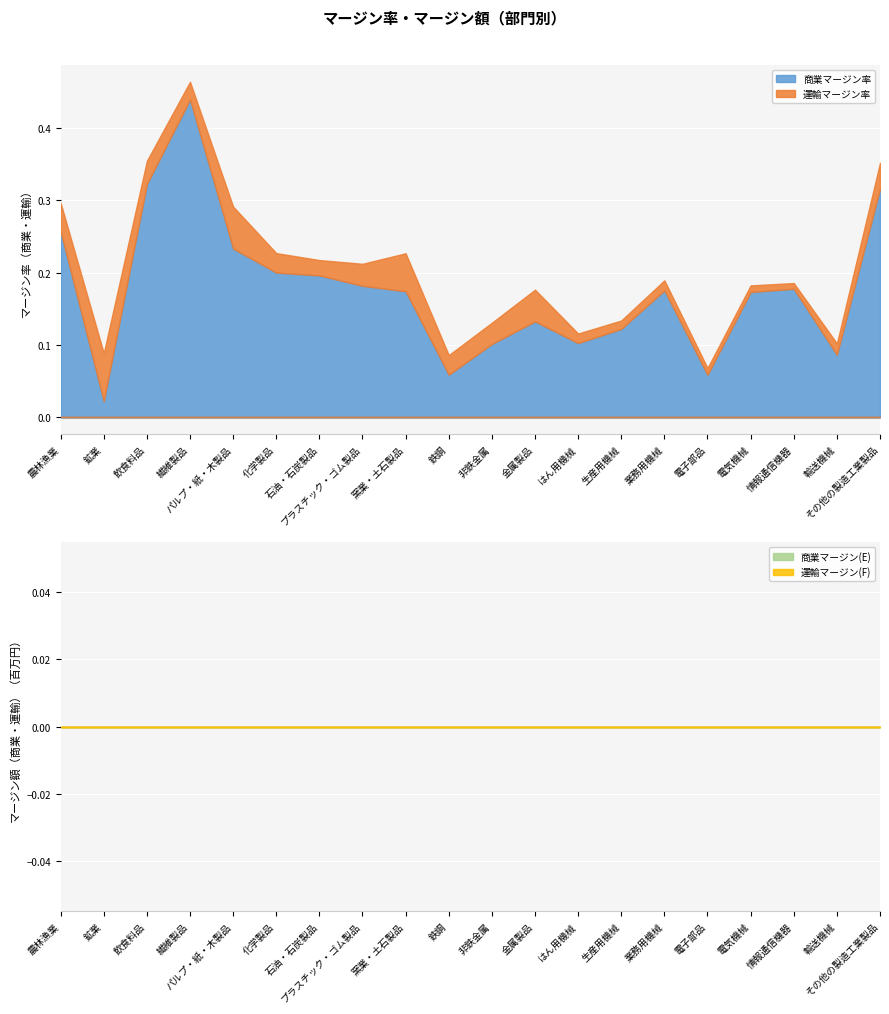

Is it true that 商業マージン率 equals 0.0 at 化学製品?

False